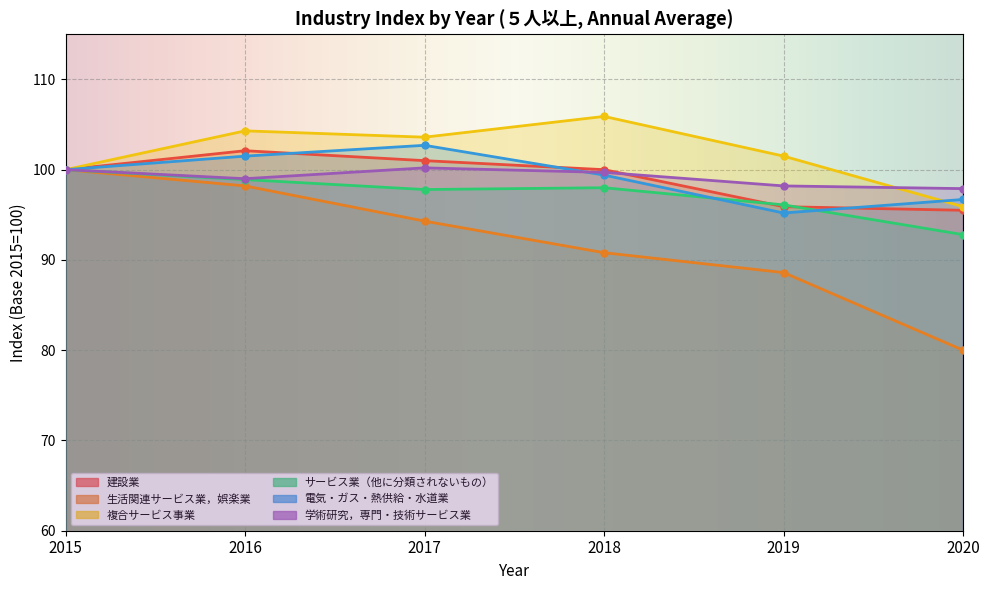

At which category does 学術研究，専門・技術サービス業 reach its first local valley?

2016